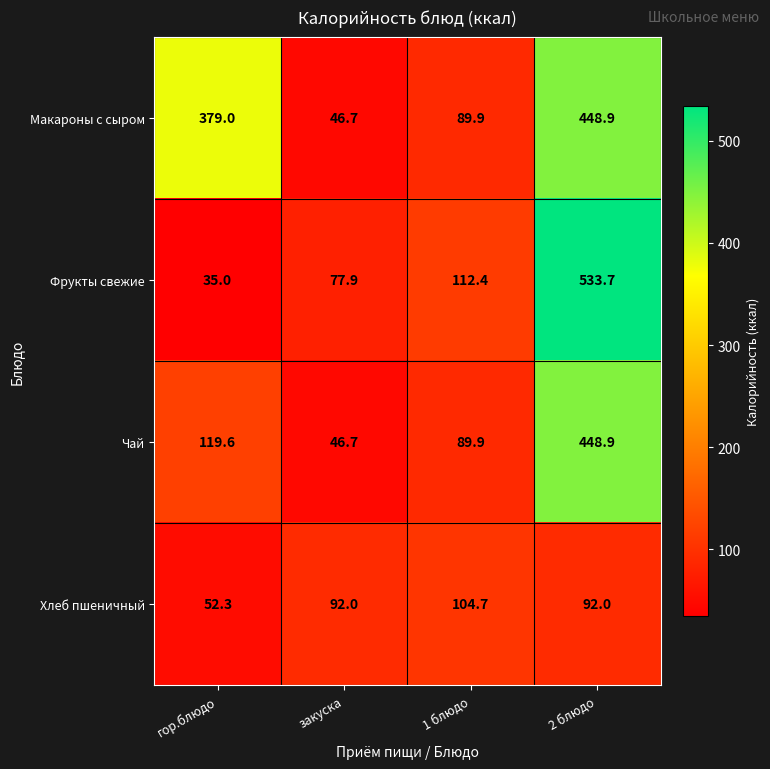

How many data points in Макароны с сыром are less than 379?

2